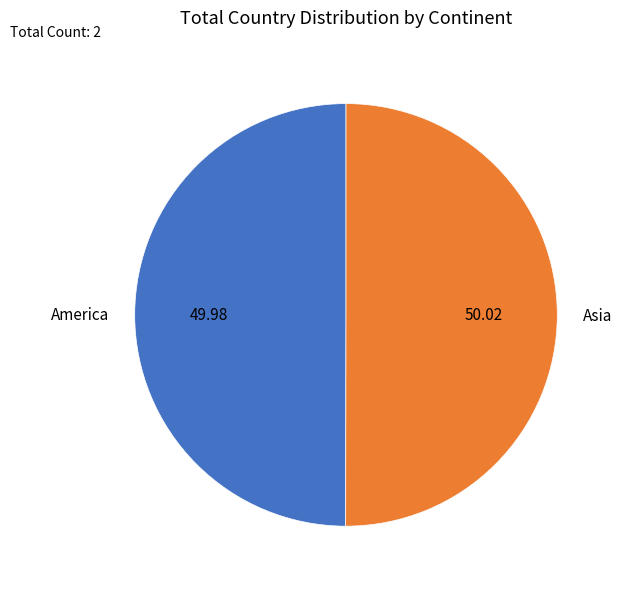

The Asia slice represents 60% of the pie. True or false?

False